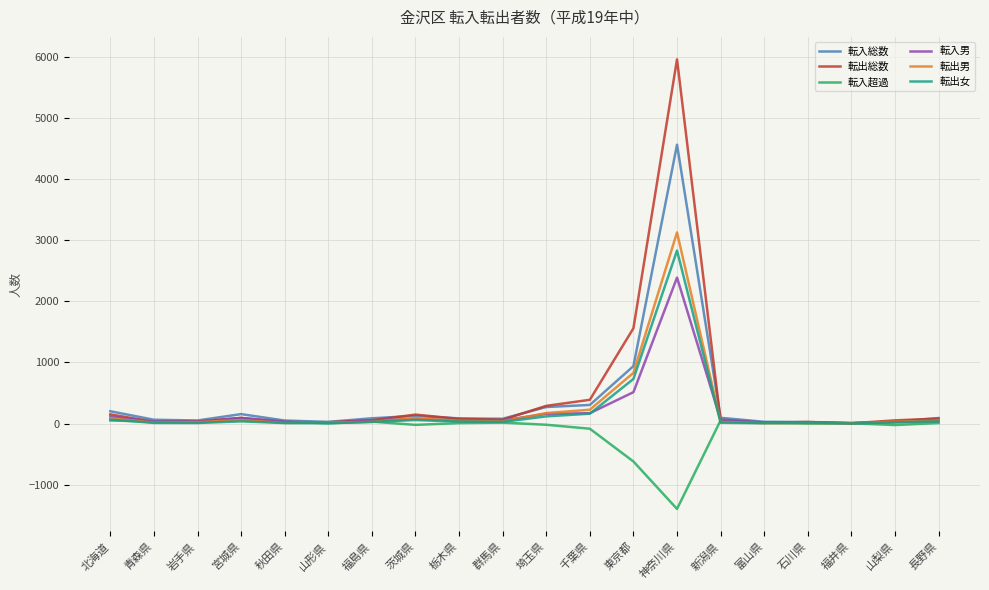

The 転入男 series shows 514 at 東京都. True or false?

True